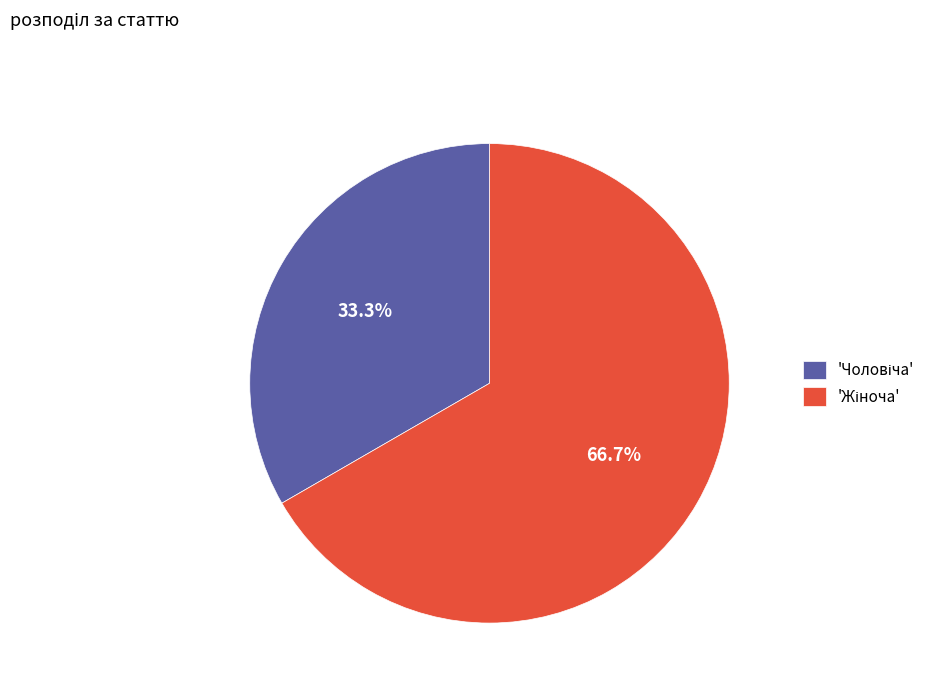

Is there any slice that represents more than half of the pie?

Yes